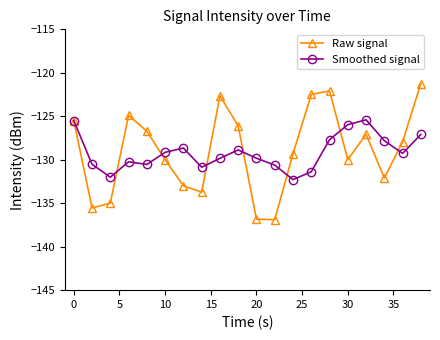

List the series in order of their peak value, lowest first.

Smoothed signal, Raw signal